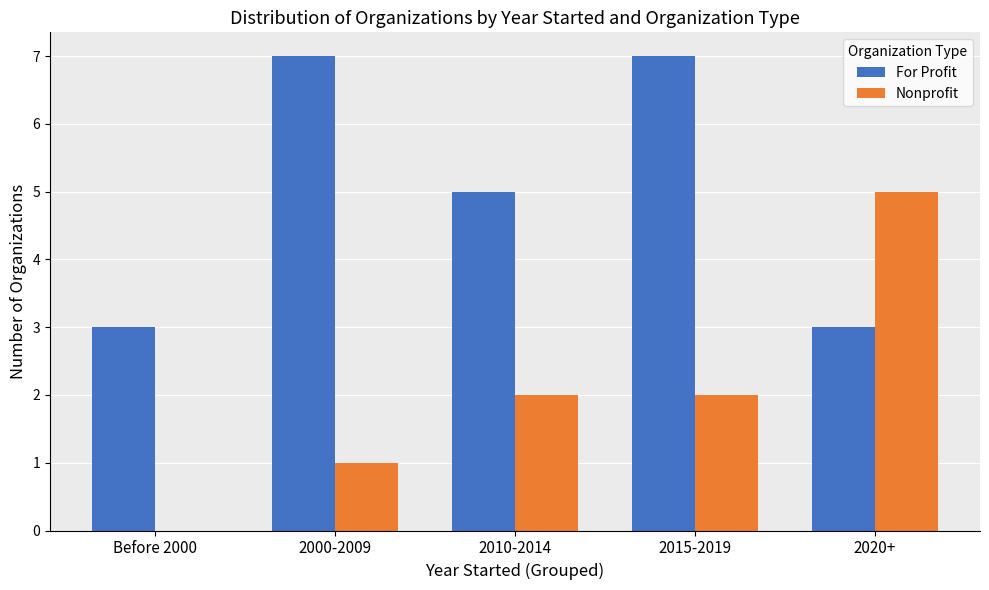

Which series has the largest total across all categories?

For Profit